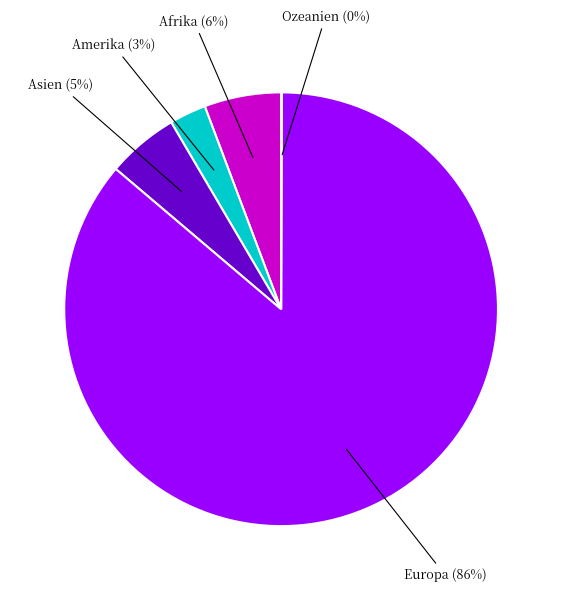

The Amerika (3%) slice represents 14% of the pie. True or false?

False